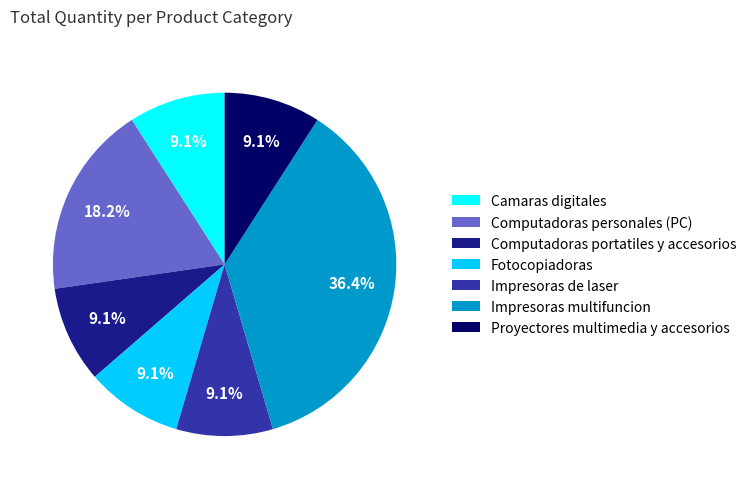

The Computadoras personales (PC) slice represents 3% of the pie. True or false?

False